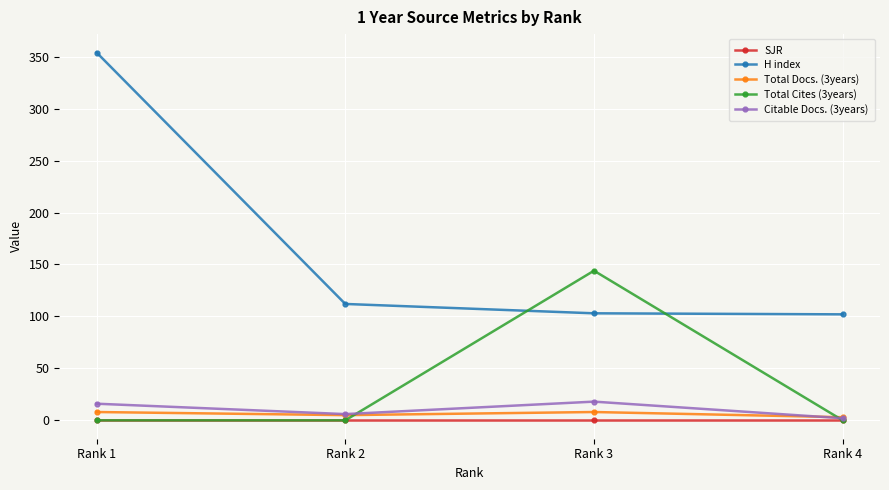

What value does the Citable Docs. (3years) series have at Rank 1, to the nearest 10?

20